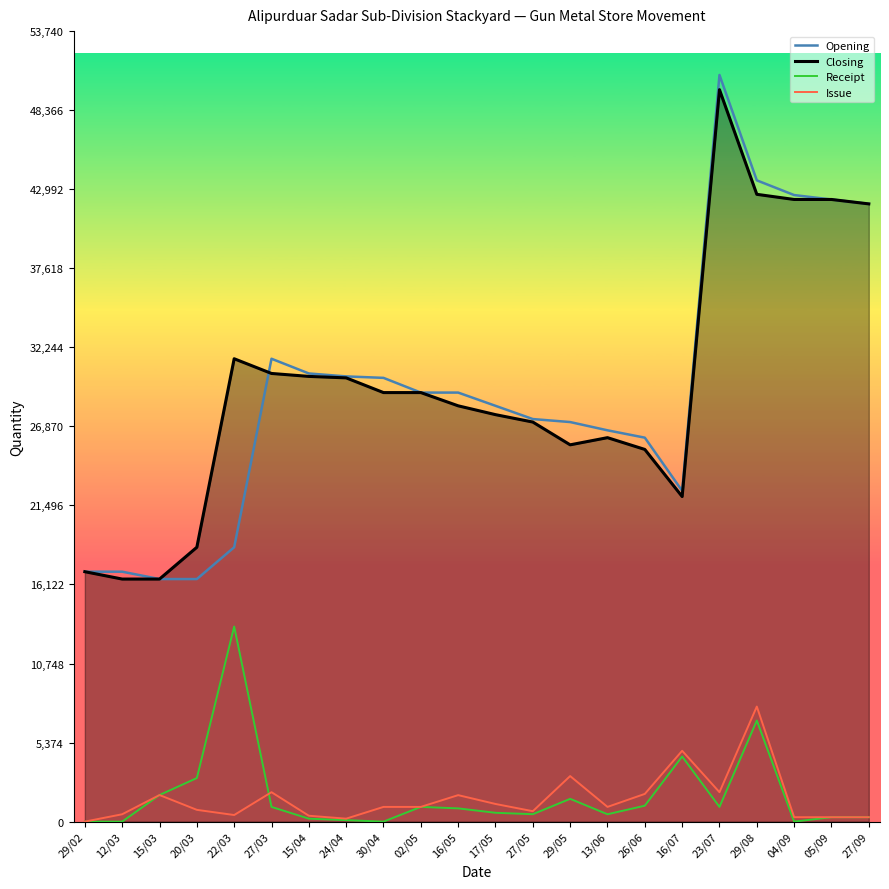

True or false: Closing has a value of 10960 at 29/08.

False